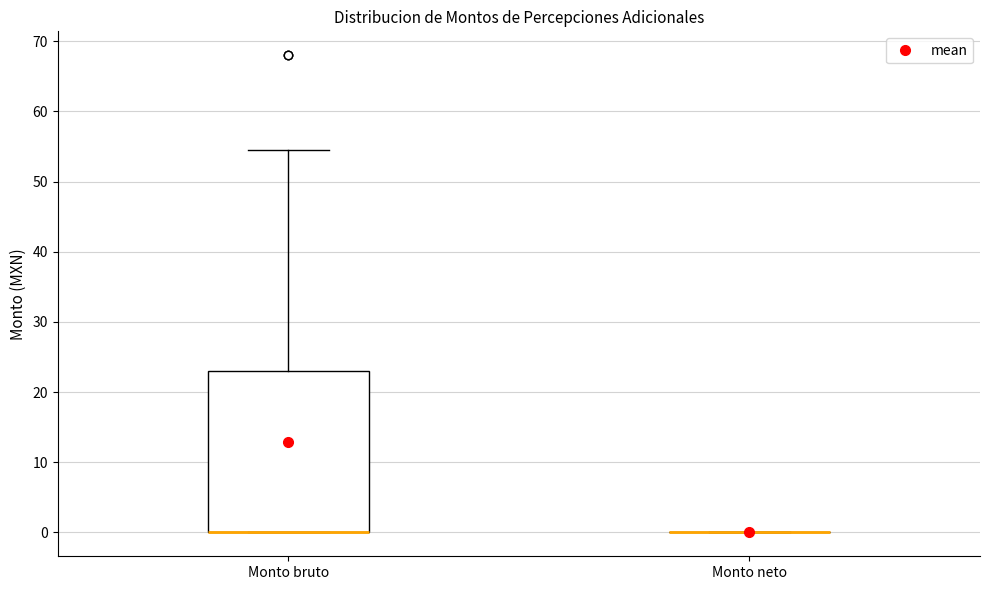

Reading left to right, transcribe this box plot: for each box, give where its median line is, the range the box spans, and where its two whiskers end, as read against the y-axis. The values are not printed on the chart, so give them approximately, as read against the axis.

Monto bruto: median 0 (drawn on the box's lower edge), box 0 to 23, whiskers 0 to 55
Monto neto: box collapsed to a line at 0, whiskers 0 to 0